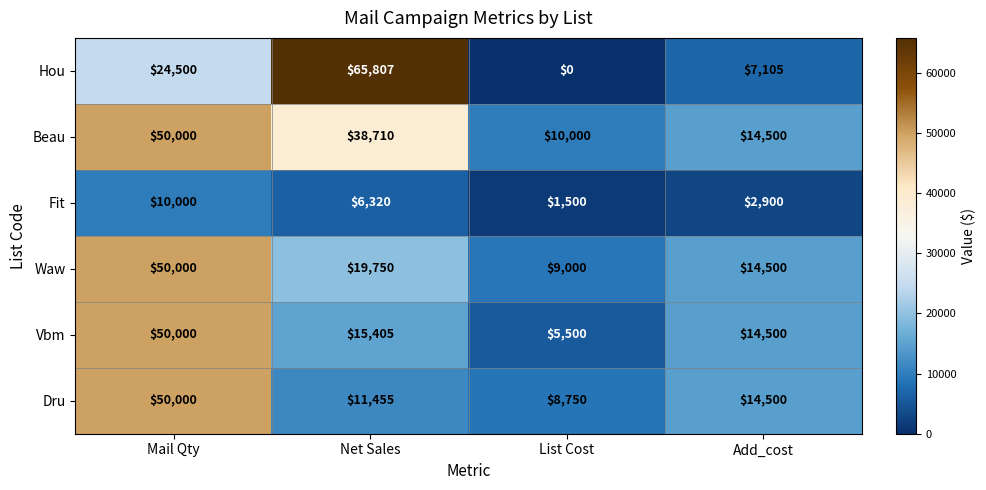

What is the difference between the Waw values at List Cost and Mail Qty?

41000